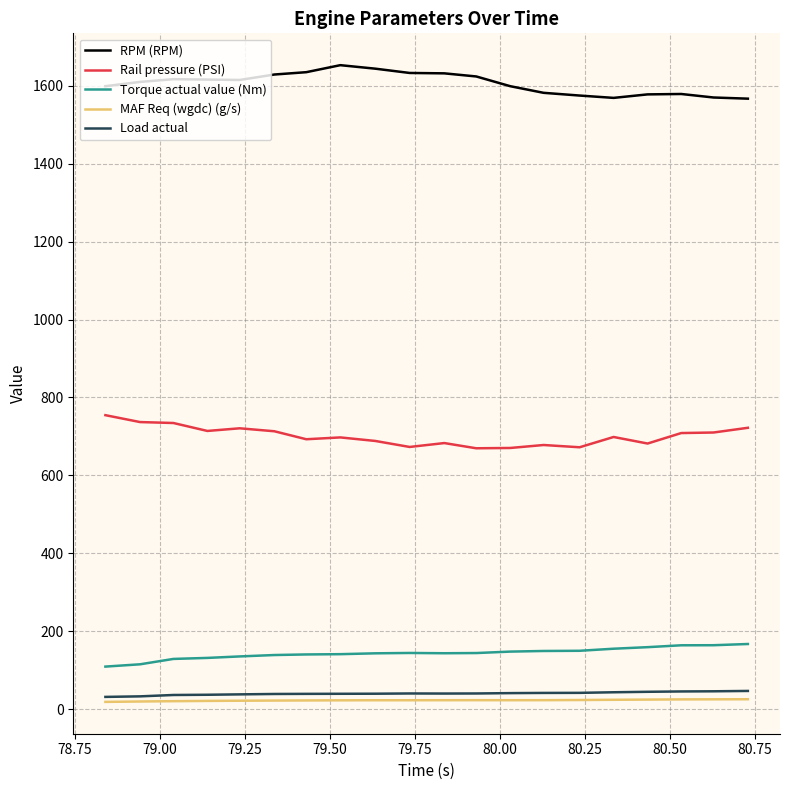

Which series has the largest total across all categories?

RPM (RPM)